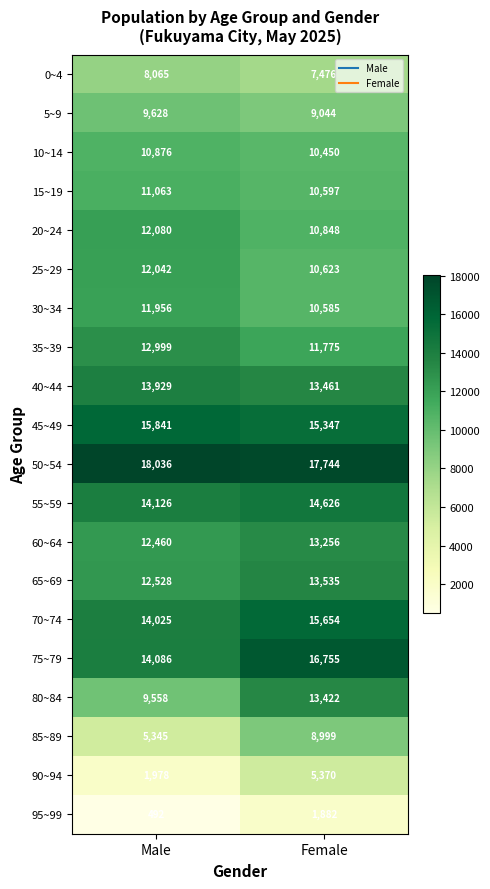

What is the difference between the 20~24 values at Female and Male?

1232